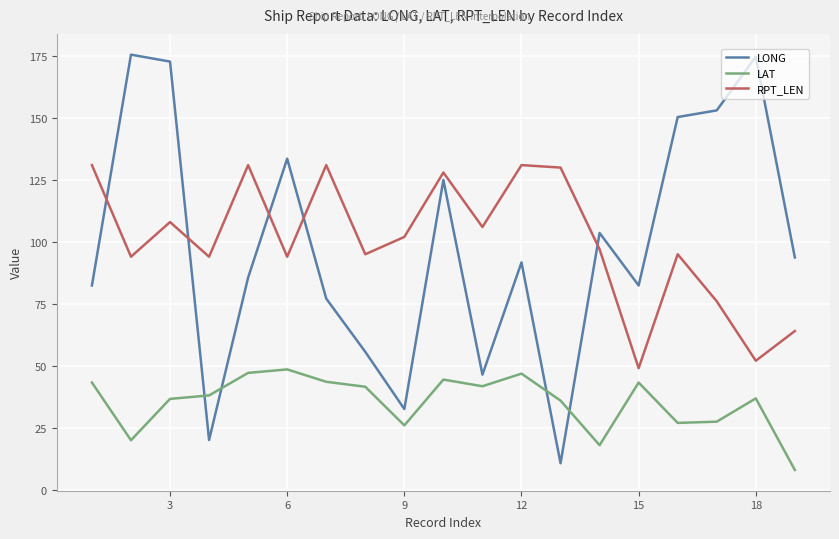

Rank the series by their maximum value, from highest to lowest.

LONG, RPT_LEN, LAT